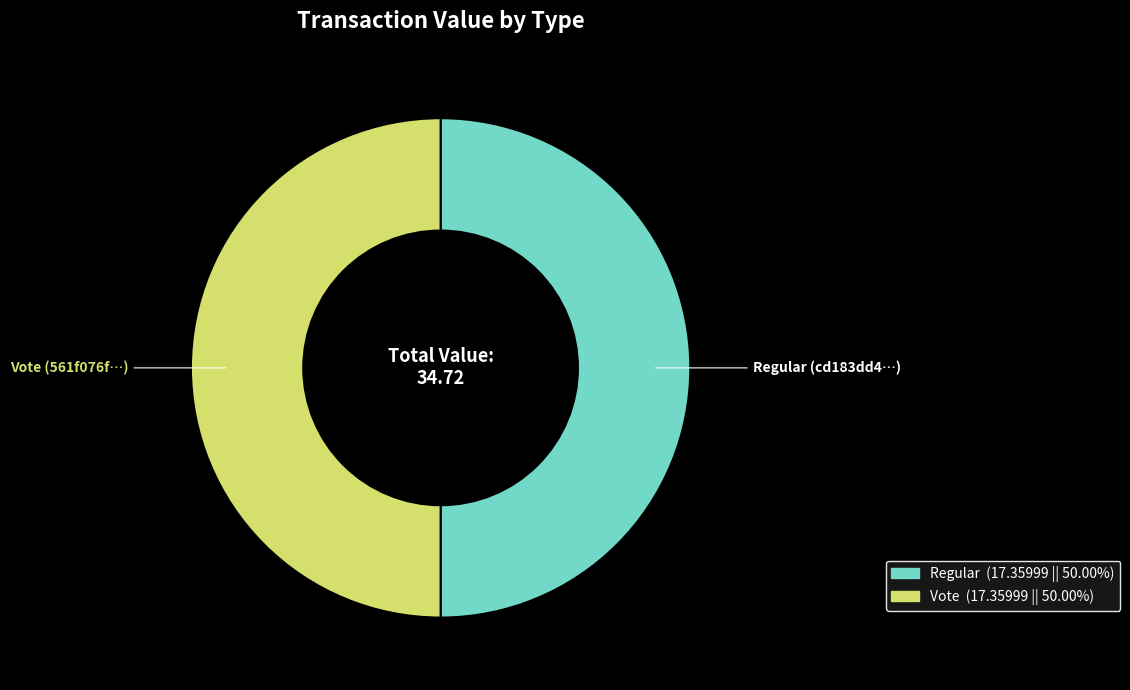

Do Regular and Vote together represent more than half of the pie?

Yes